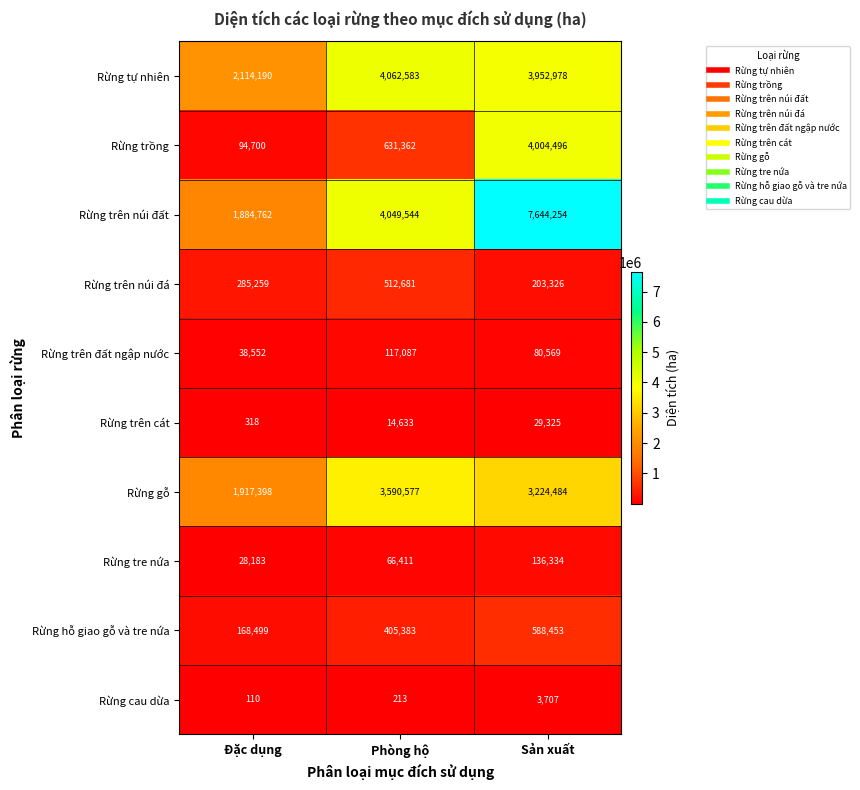

The value of Rừng trồng at Phòng hộ is 177231. True or false?

False